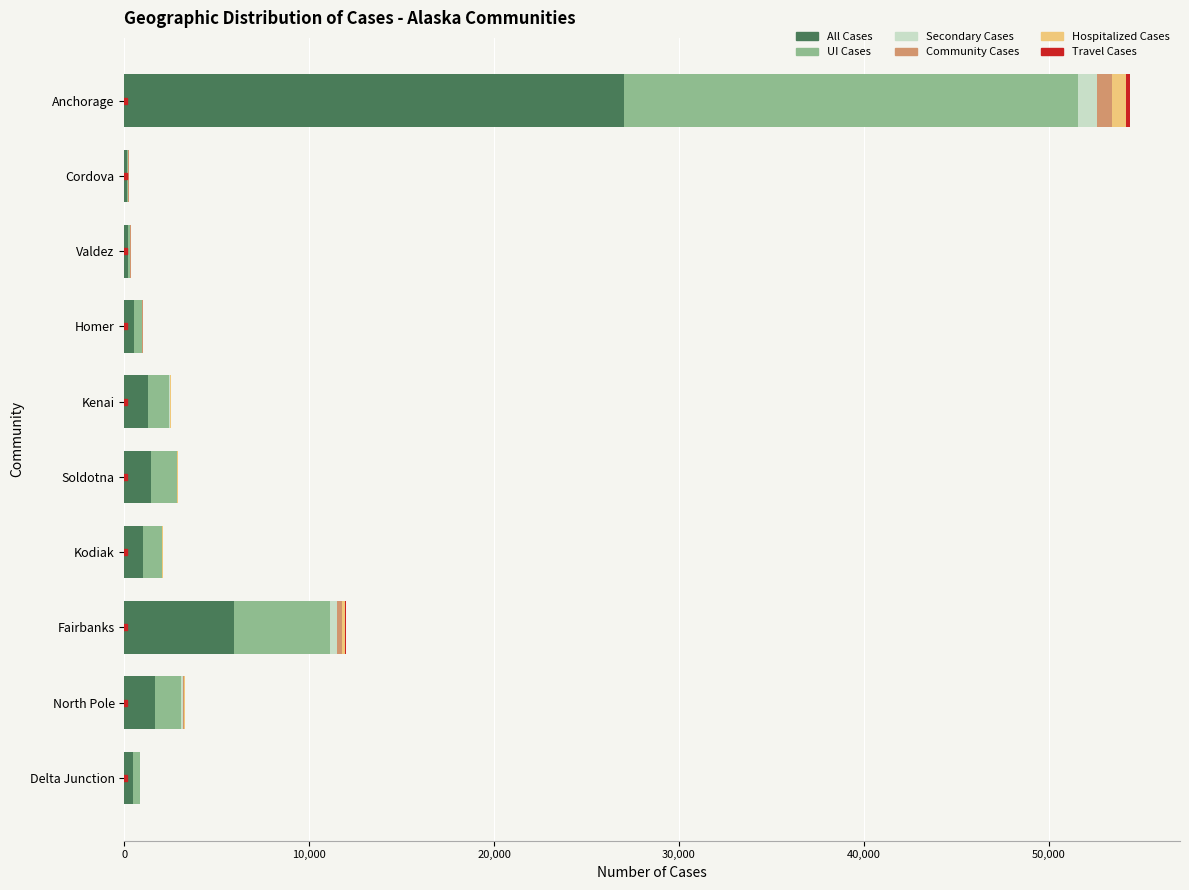

At which category is the sum across all series the highest?

Anchorage